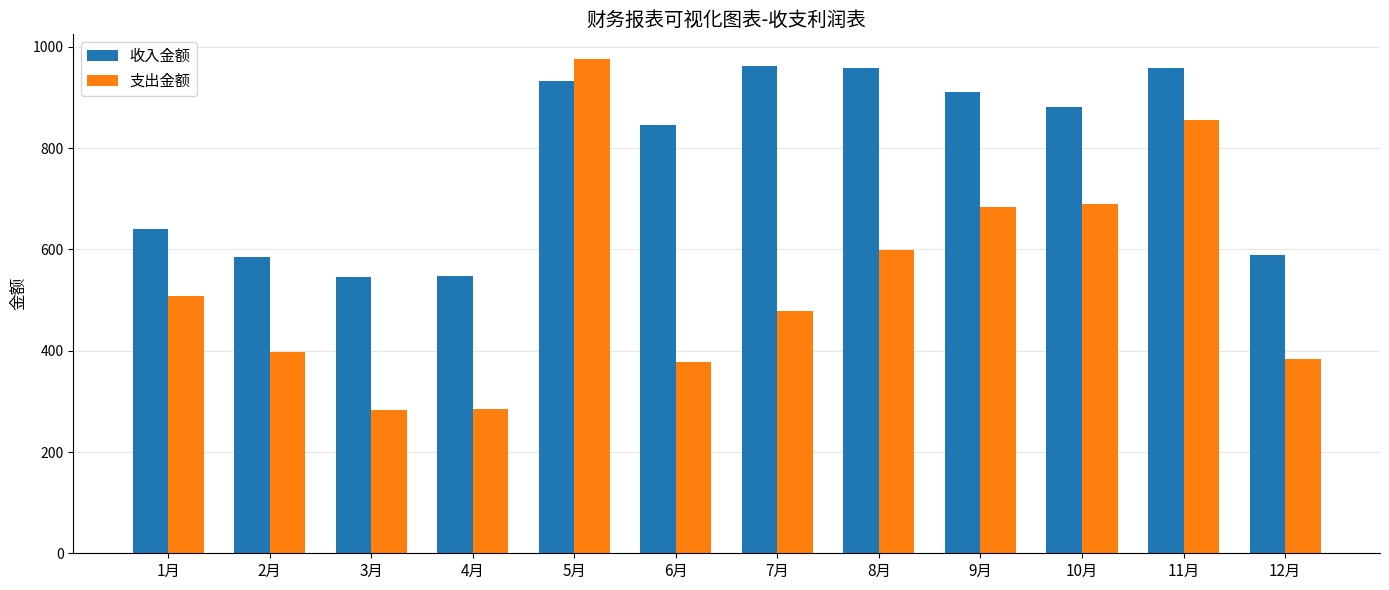

What are all the series names shown in the legend?

收入金额, 支出金额